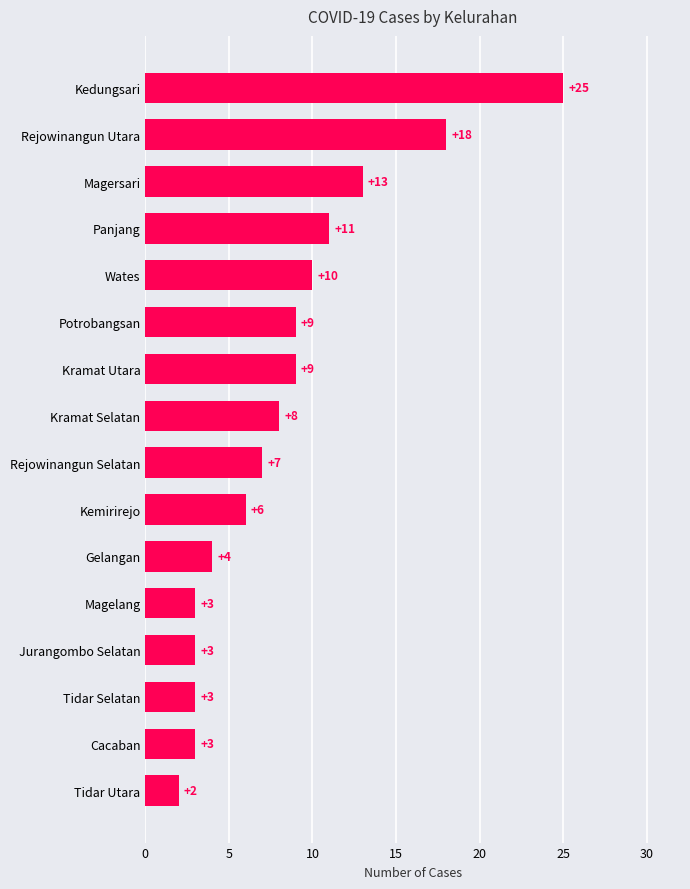

Reading bottom to top, extract all data points from this chart.

2	3	3	3	3	4	6	7	8	9	9	10	11	13	18	25